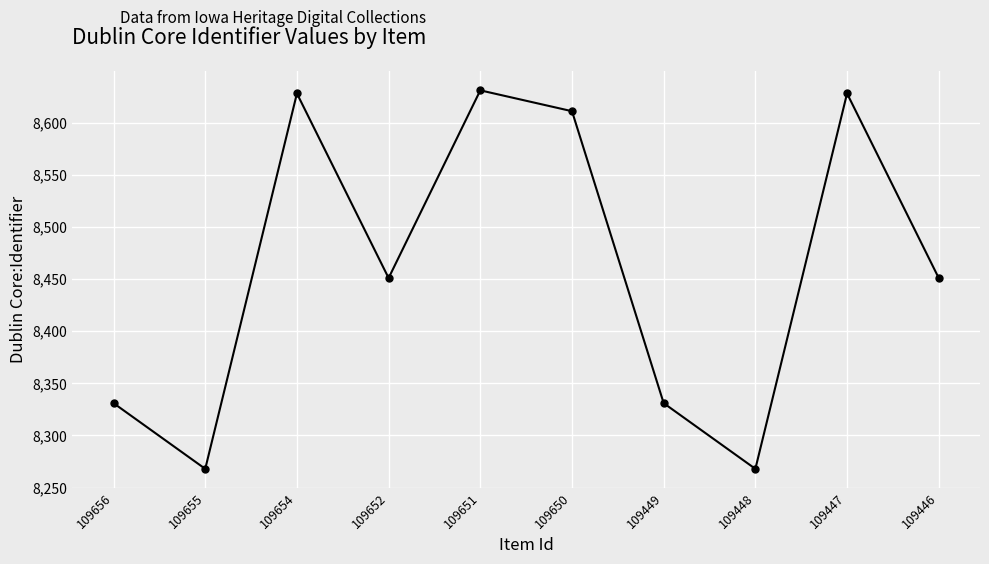

True or false: the data shows 1967 at 109446.

False